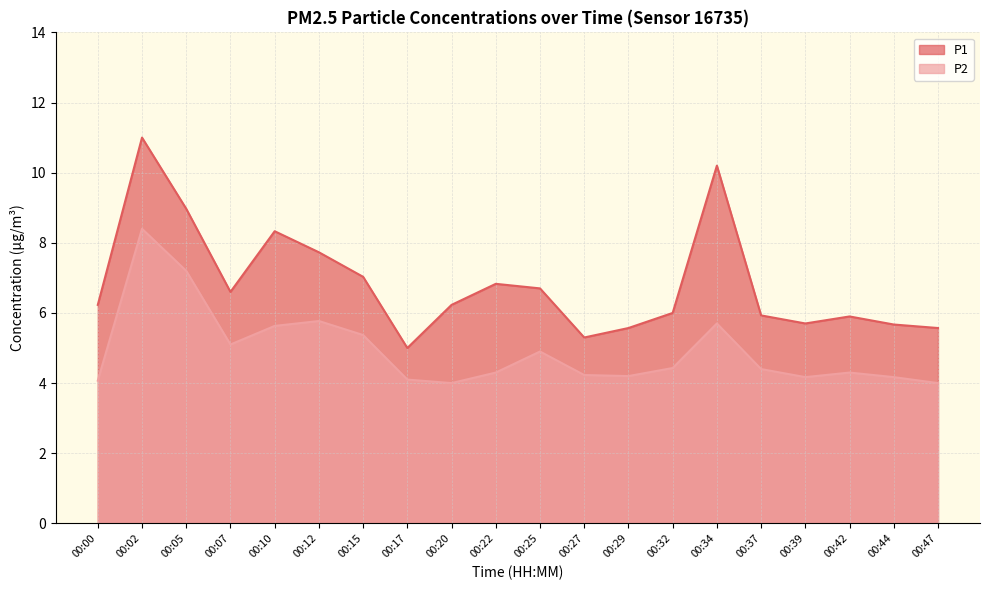

At which label is P2 closest to 6?

00:12